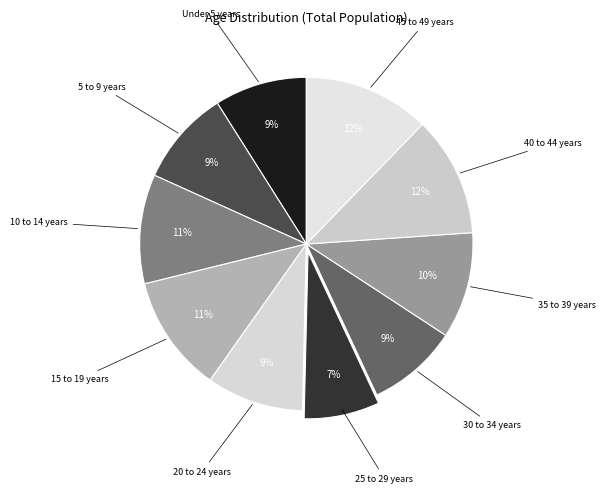

How many slices are in this pie chart?

10